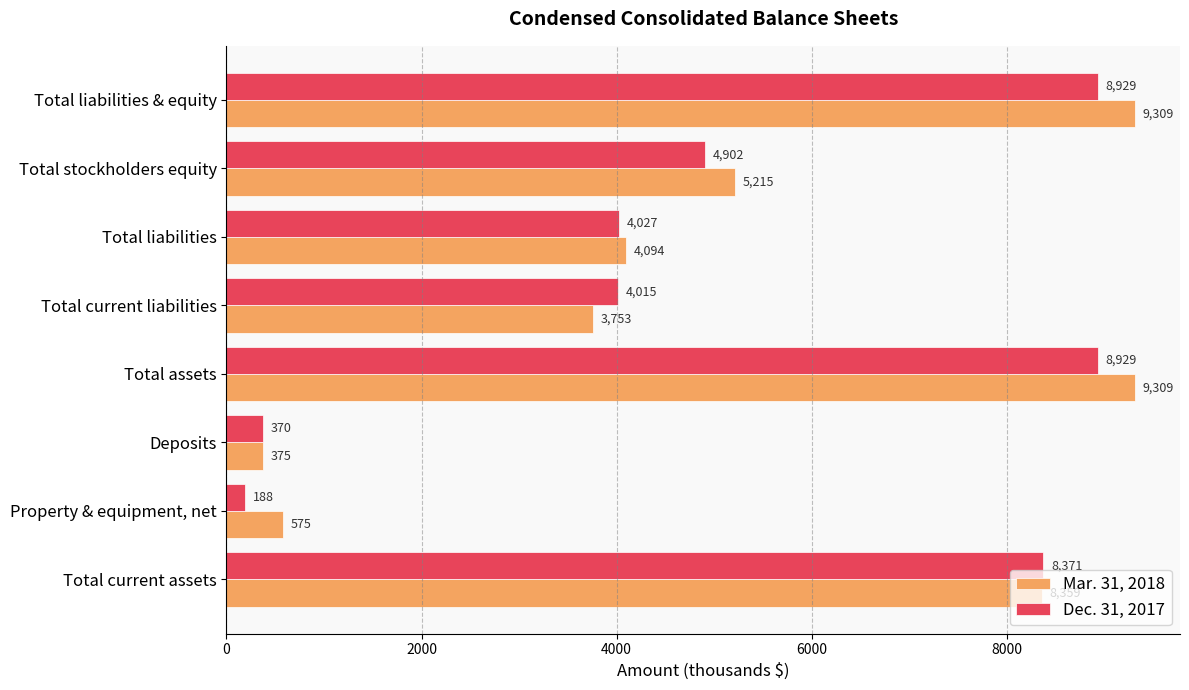

Which series has the largest total across all categories?

Mar. 31, 2018